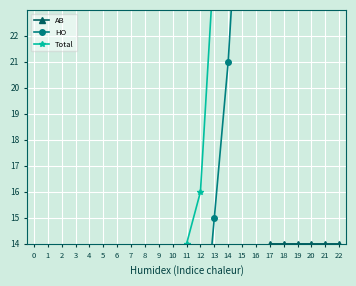

True or false: AB and HO cross at least once.

True